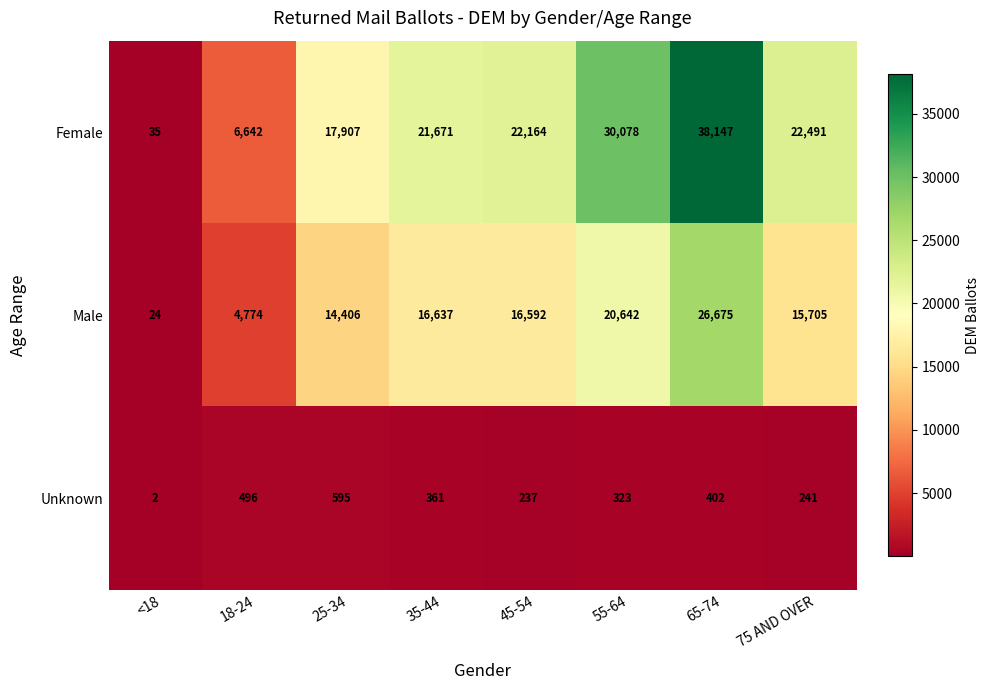

True or false: Unknown has a value of 949 at 25-34.

False